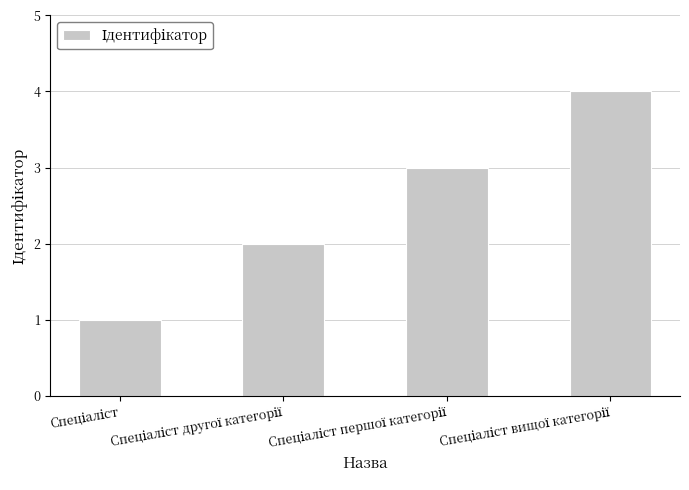

What is the greatest value displayed?

4